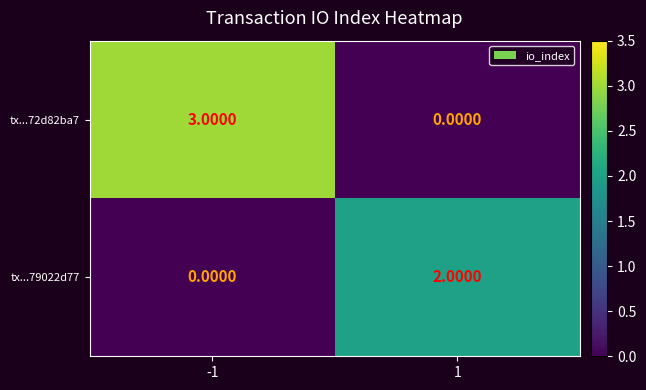

Rank the categories by tx...72d82ba7 value from highest to lowest.

-1, 1